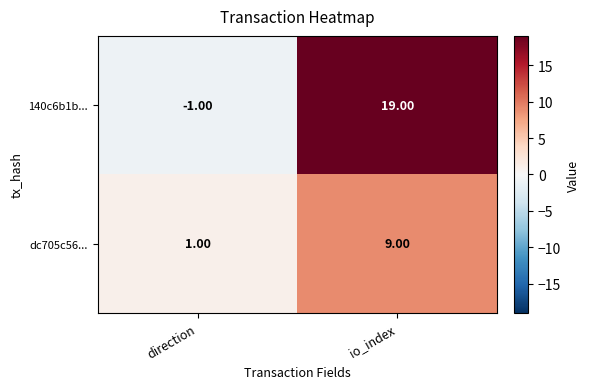

What is the maximum value shown in the chart?

19